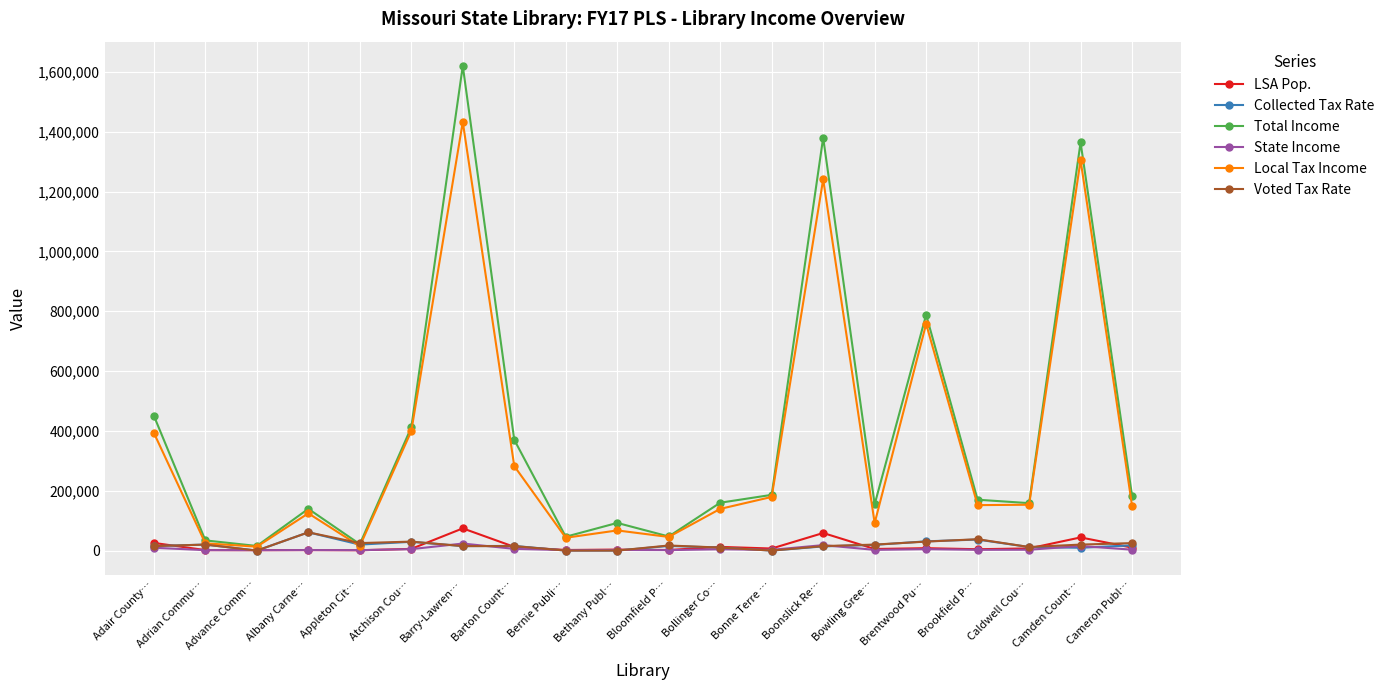

Which series has the largest range (max minus min)?

Total Income